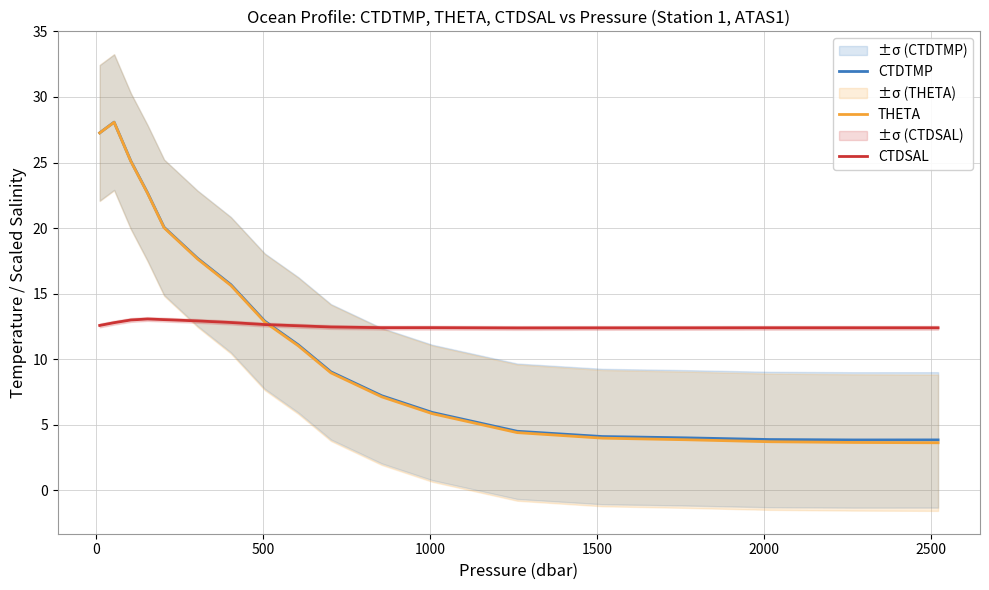

True or false: CTDTMP and THETA intersect in this chart.

False